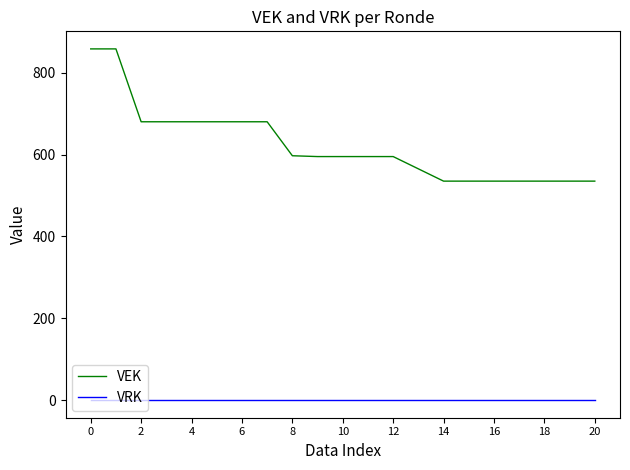

How many lines are shown in the chart?

2